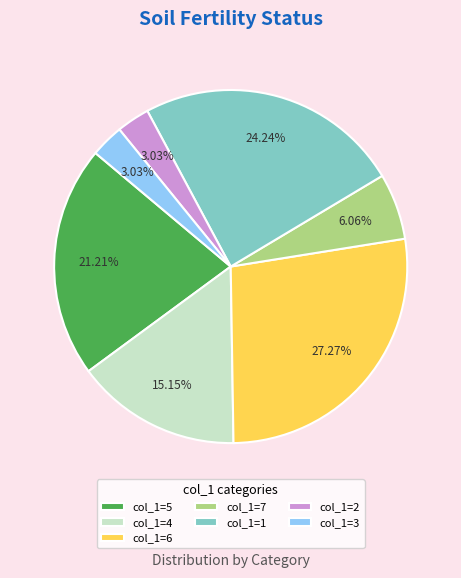

Which has a higher value, col_1=4 or col_1=3?

col_1=4